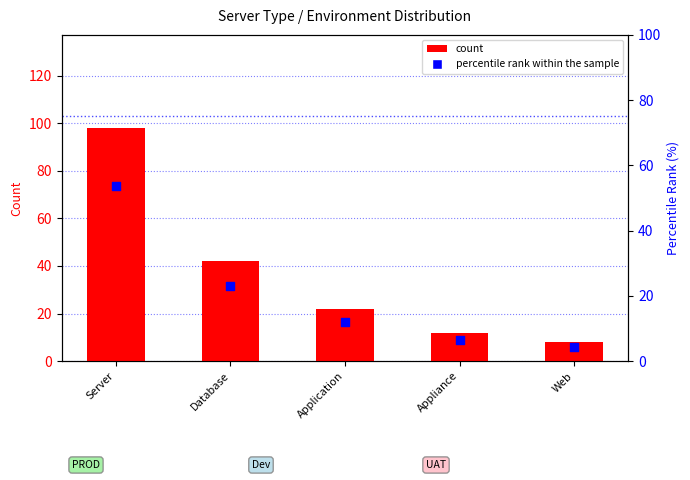

At which category is the sum across all series the highest?

Server